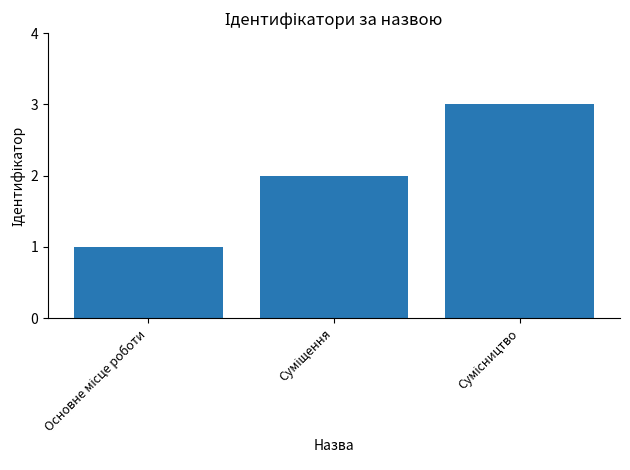

What is the sum of all values?

6